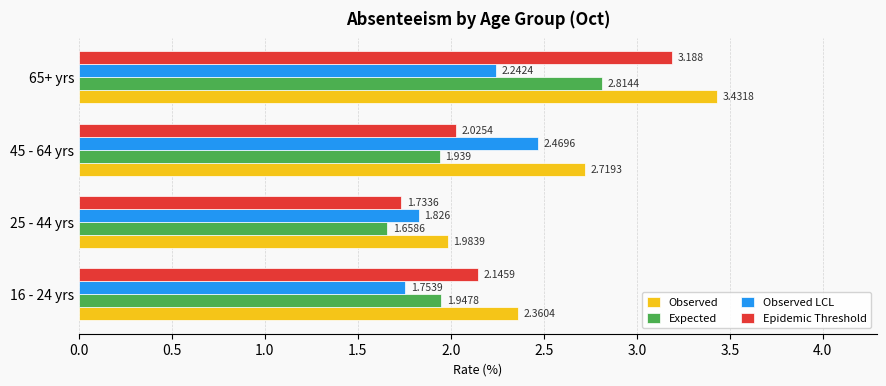

Which series has the largest range (max minus min)?

Epidemic Threshold